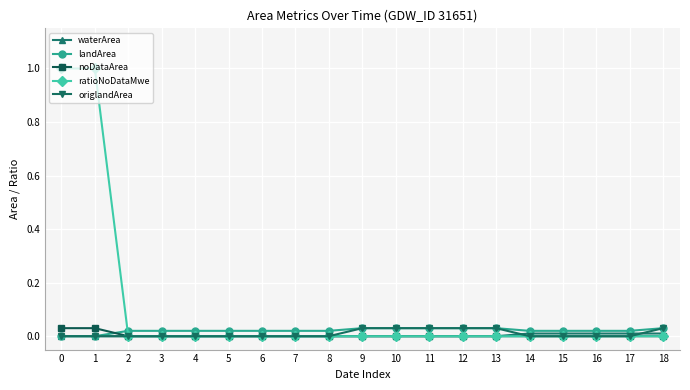

Which series has the widest spread of values?

ratioNoDataMwe